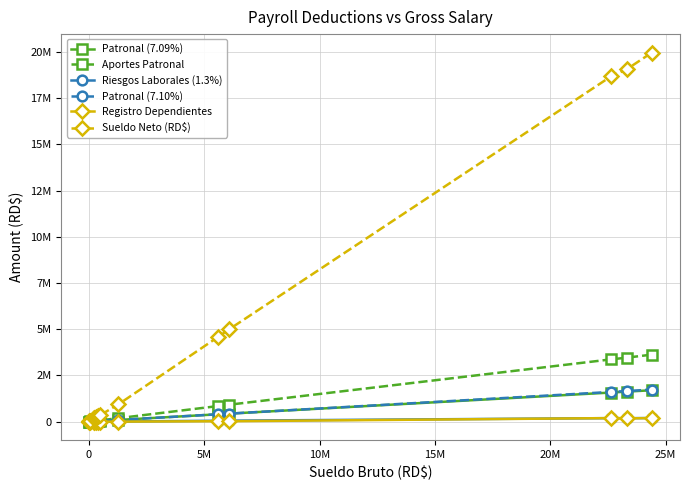

What are all the series names shown in the legend?

Patronal (7.09%), Aportes Patronal, Riesgos Laborales (1.3%), Patronal (7.10%), Registro Dependientes, Sueldo Neto (RD$)